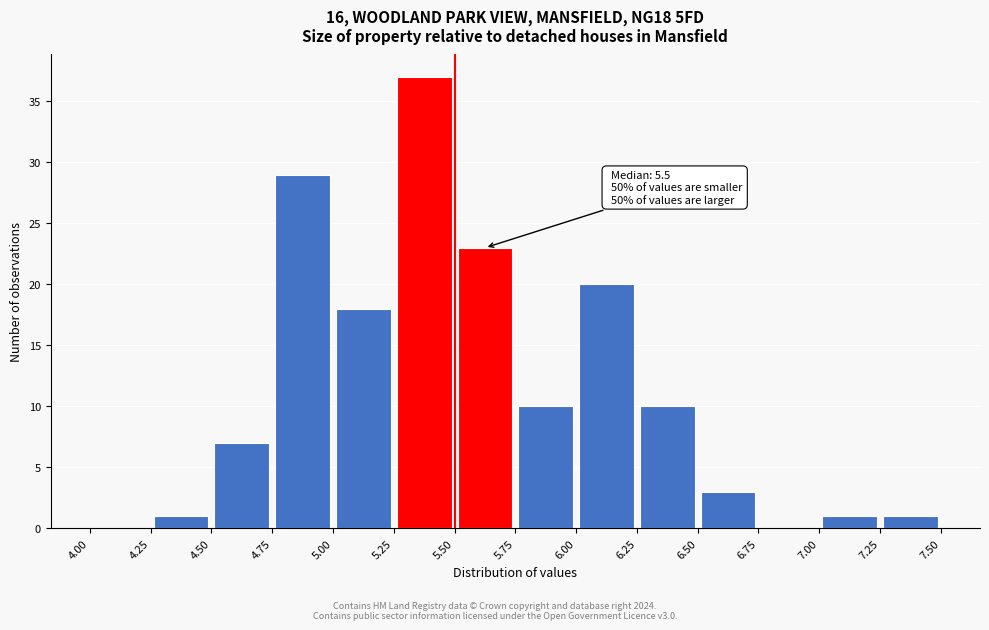

Which range on the x-axis has the tallest bar?

5.25 to 5.50